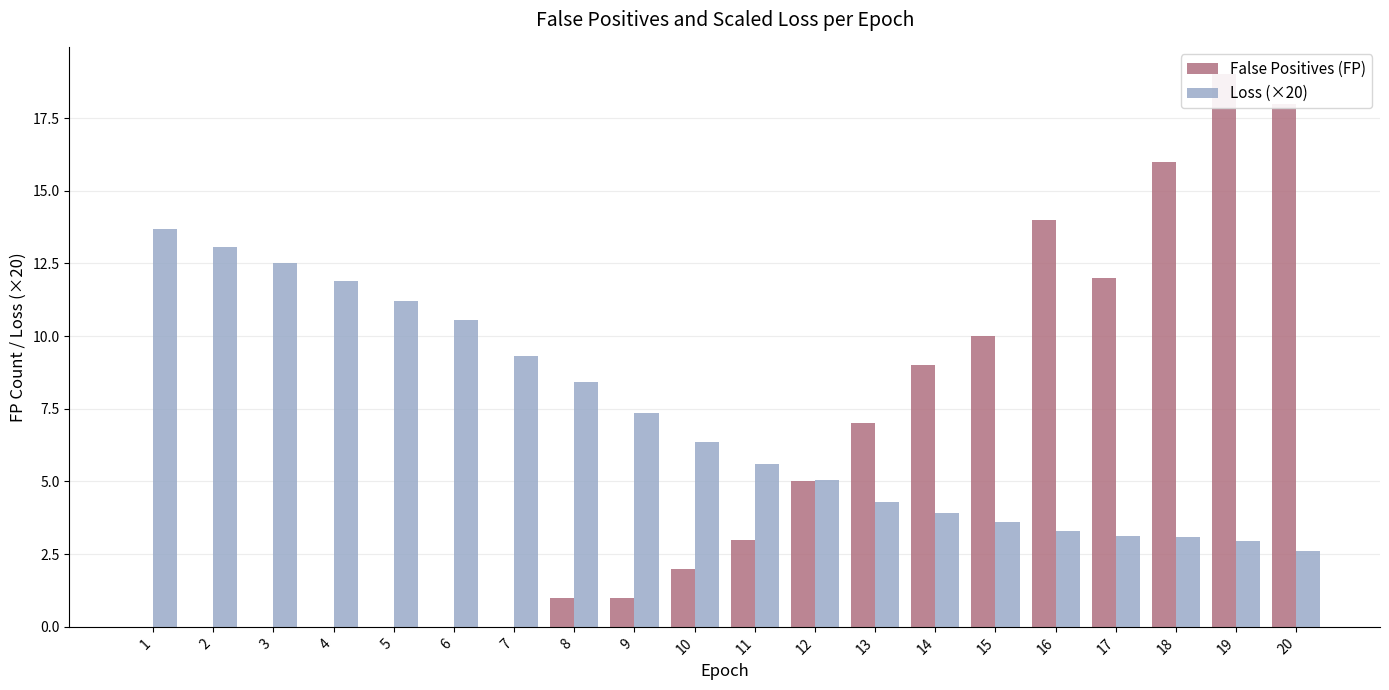

How many distinct data groups are displayed?

2